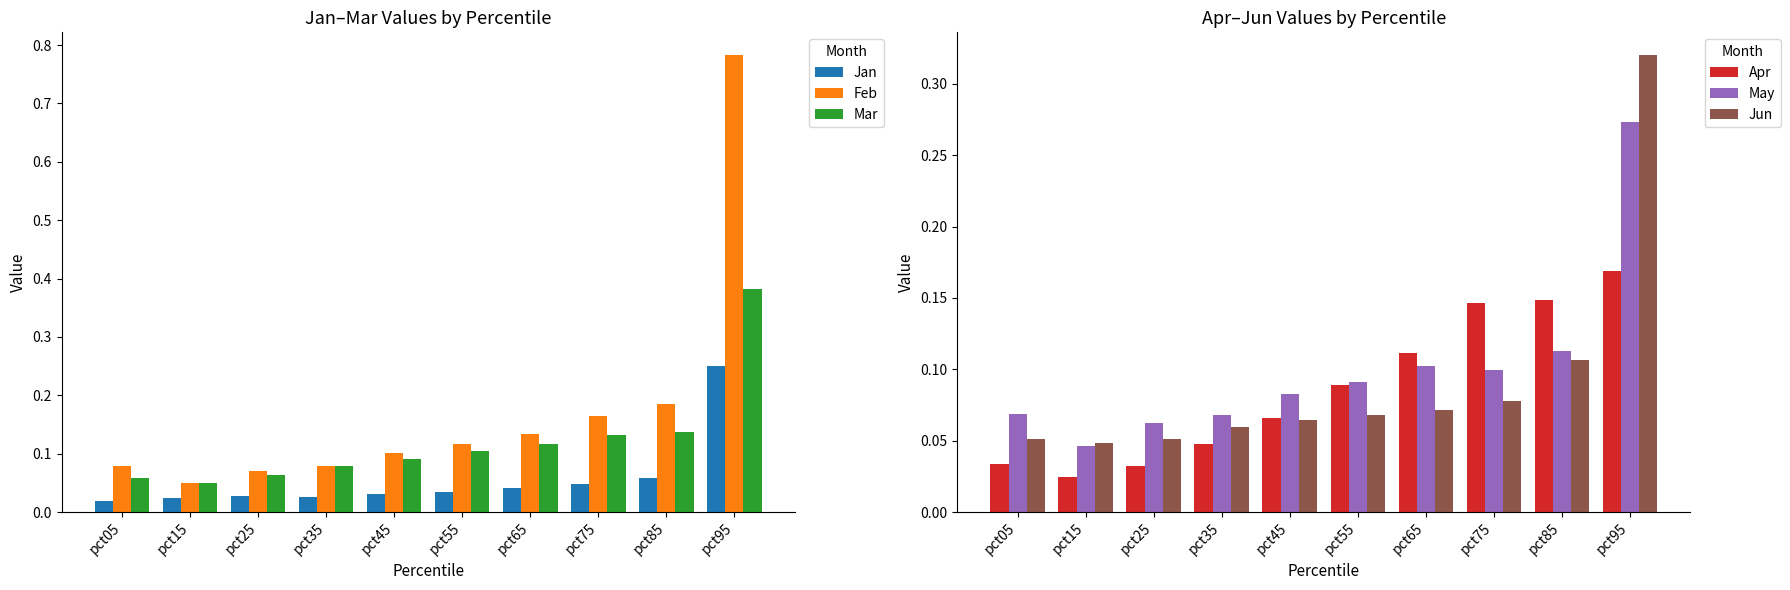

How many groups of bars are there?

10